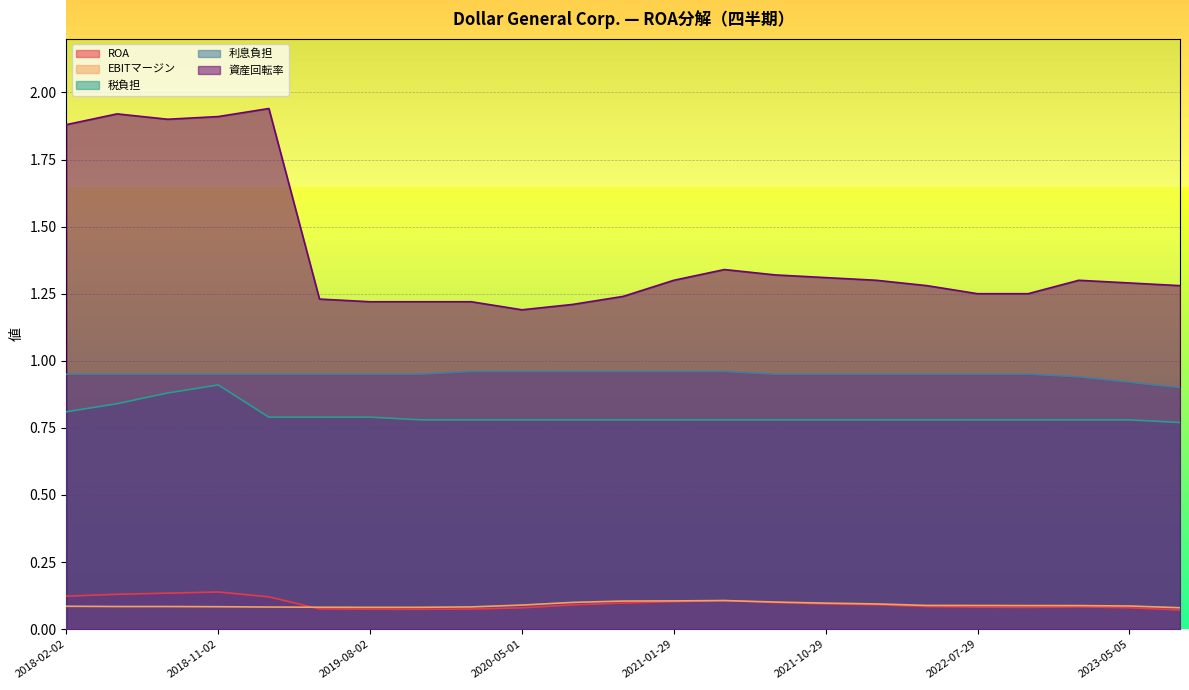

How many lines are shown in the chart?

5